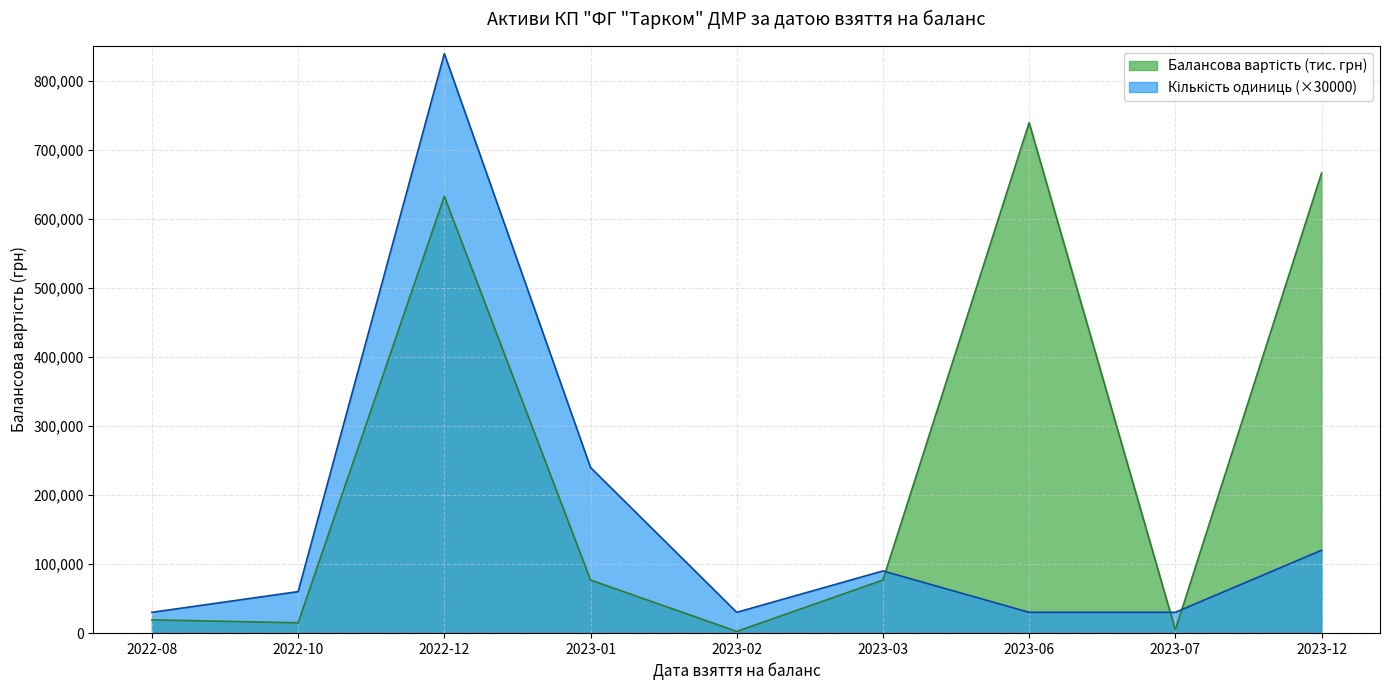

Rank the series at 2023-02 from lowest to highest value.

Балансова вартість (тис. грн), Кількість одиниць